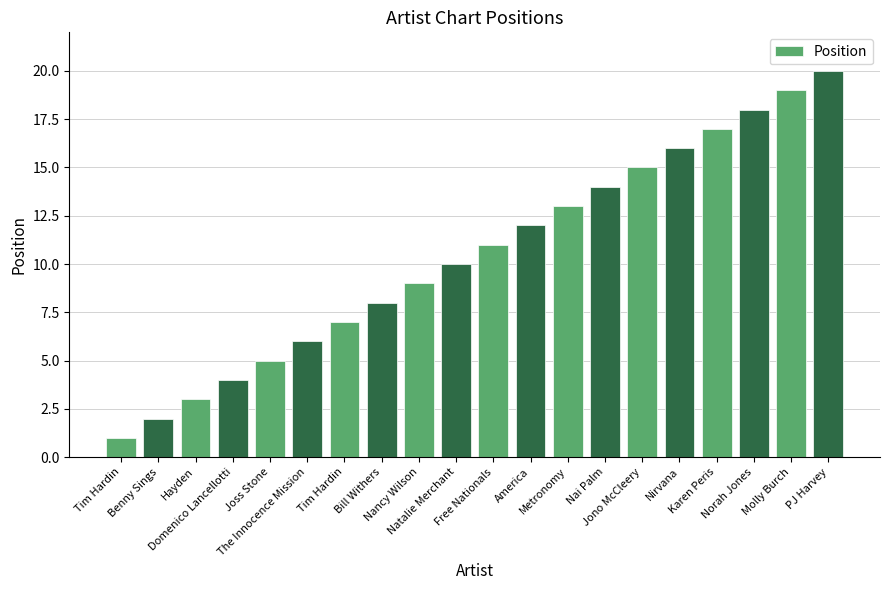

At which label is the value closest to 10?

Natalie Merchant